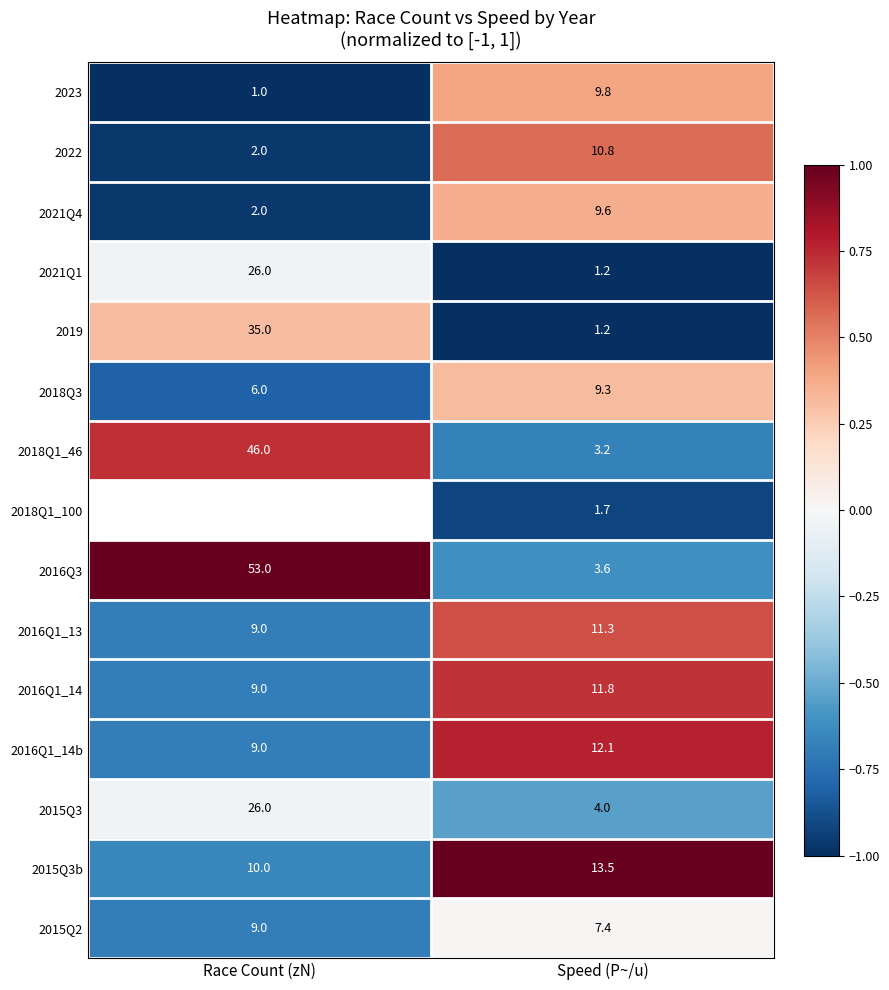

Which category has the highest value in the 2021Q4 series?

Speed (P~/u)